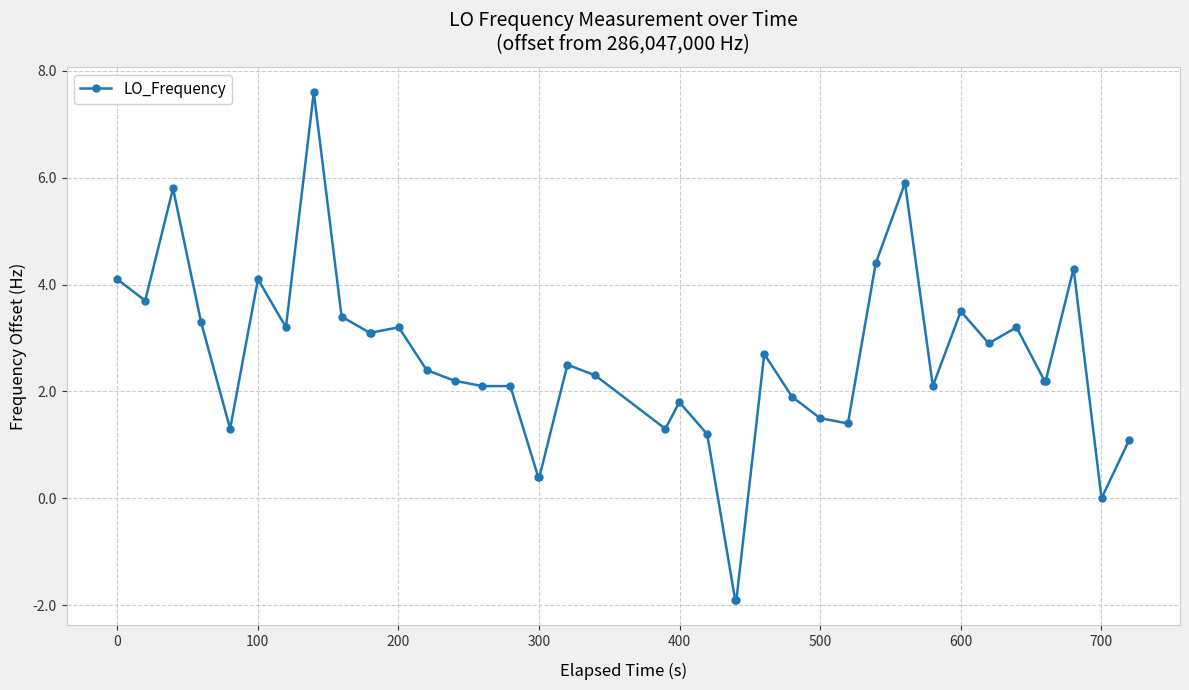

What is the average value?

2.5